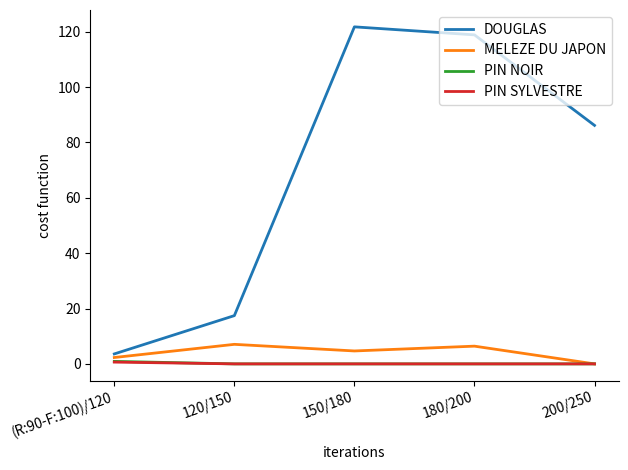

True or false: PIN NOIR and DOUGLAS intersect in this chart.

False